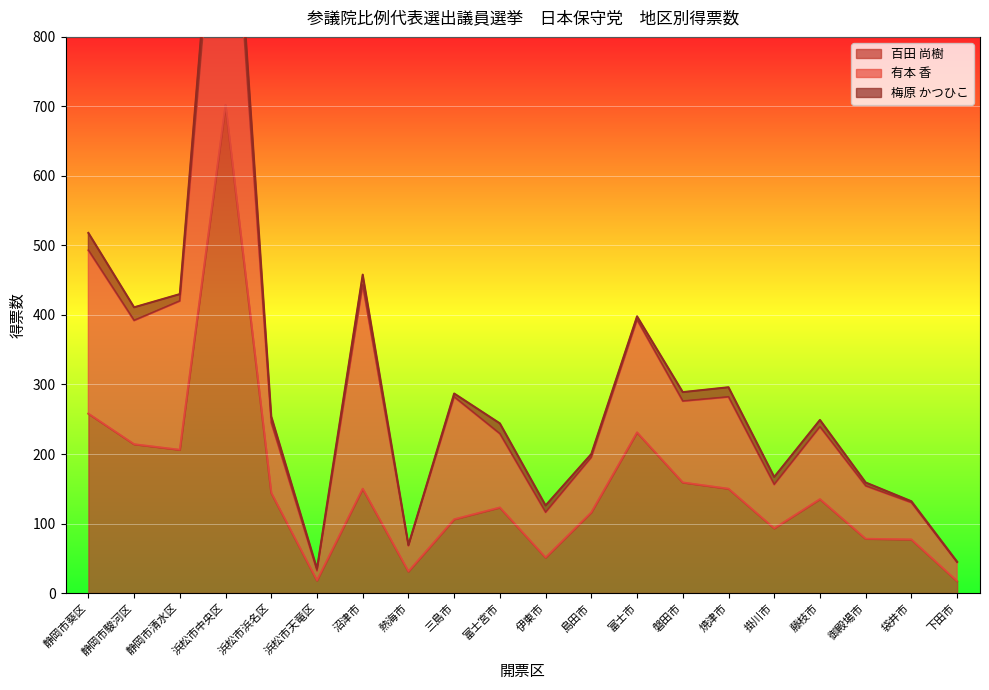

What is the greatest value displayed?

702